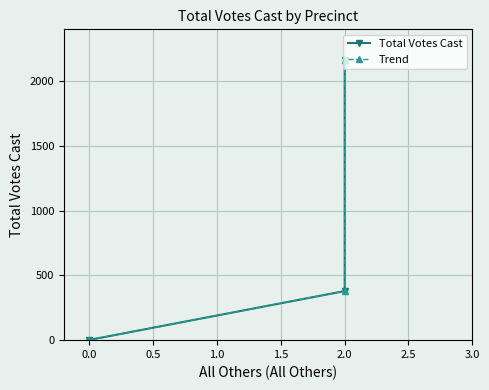

What are all the series names shown in the legend?

Total Votes Cast, Trend